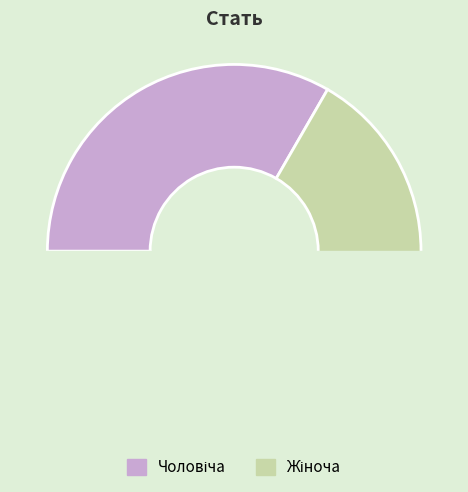

Is there a majority slice in this chart?

Yes